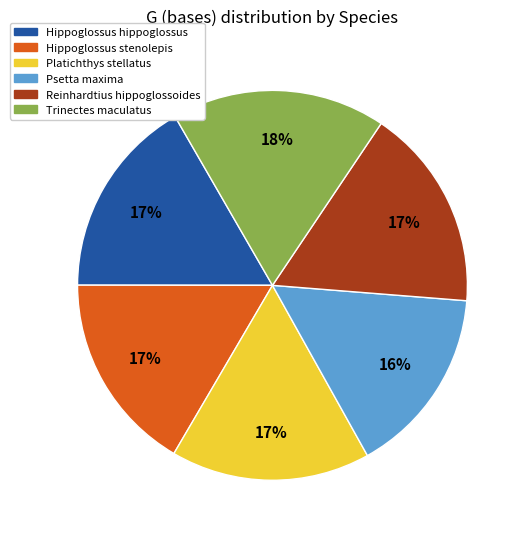

Which slice is the smallest?

Psetta maxima